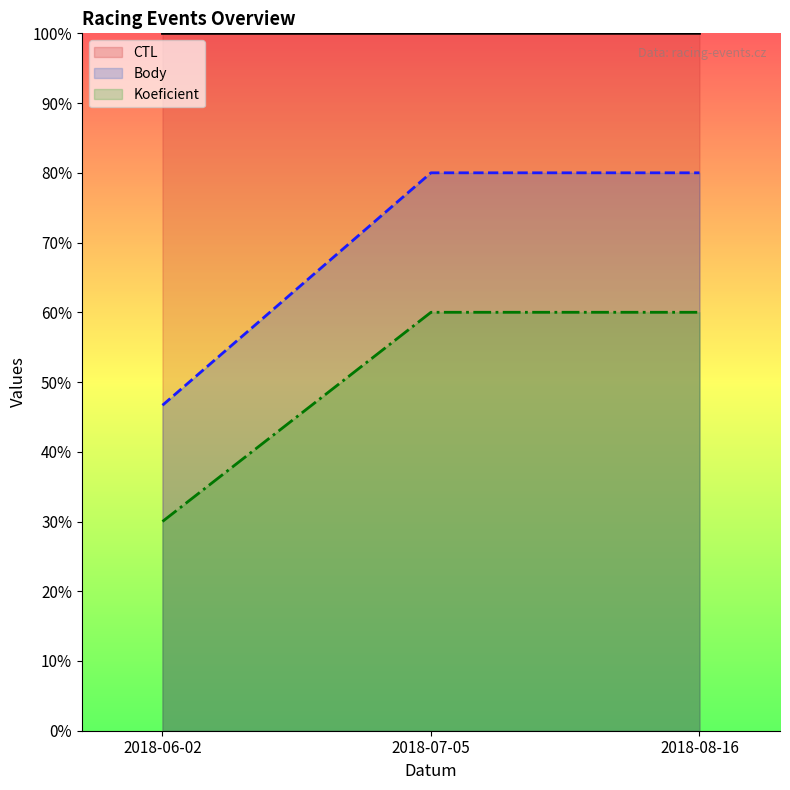

The Body series shows 46.7 at 2018-06-02. True or false?

True